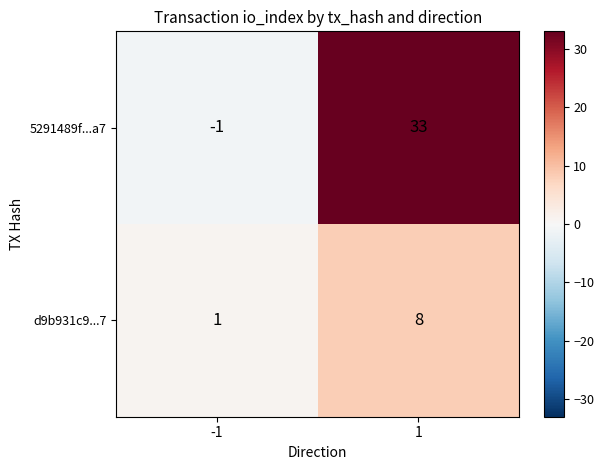

What is the greatest value displayed?

33